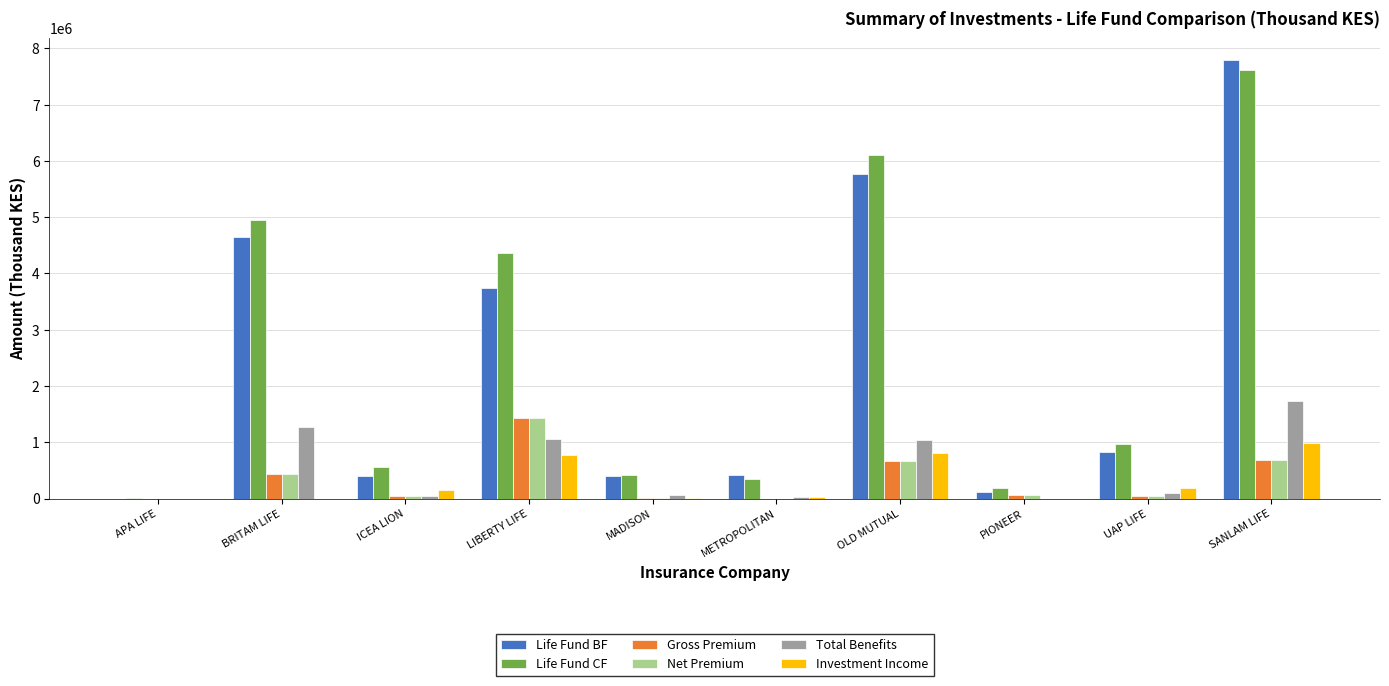

The value of Life Fund CF at ICEA LION is 551692. True or false?

True